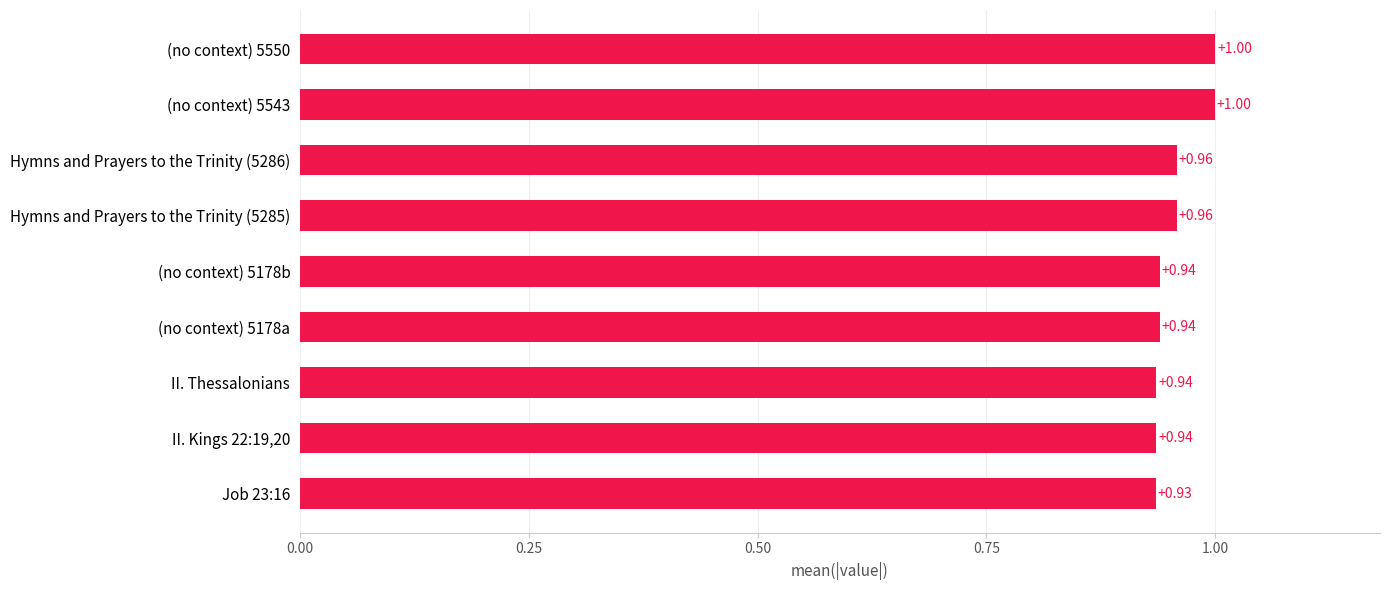

What is the ratio of the value at Hymns and Prayers to the Trinity (5286) to the value at (no context) 5550?

1.0